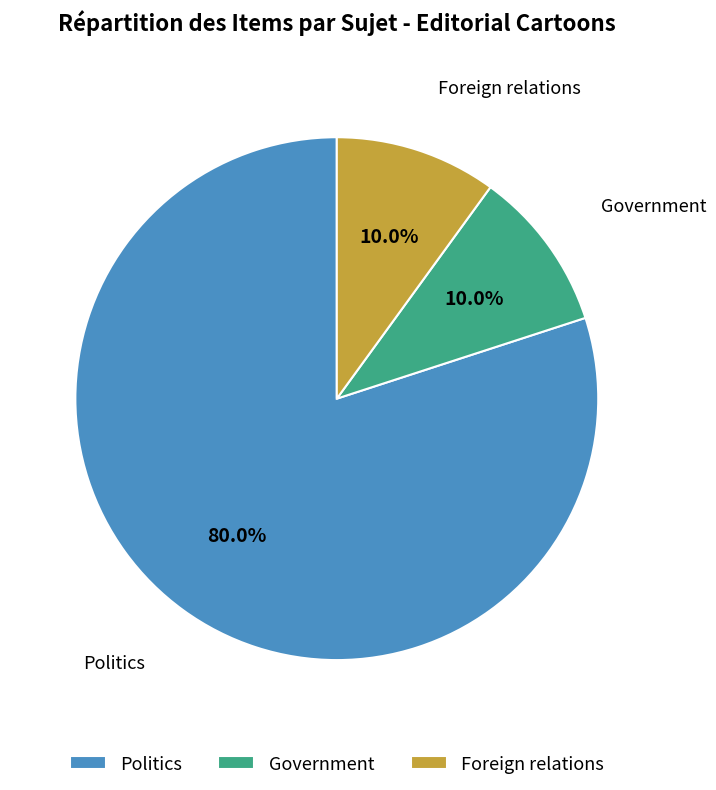

Count the number of slices in the pie.

3